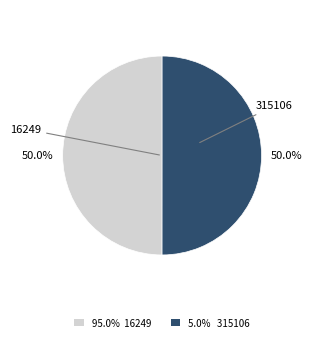

Is there any slice that represents more than half of the pie?

Yes